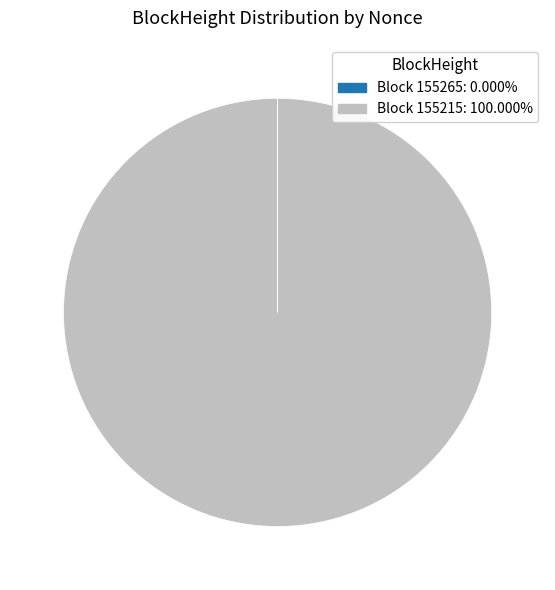

Is there any slice that represents more than half of the pie?

Yes